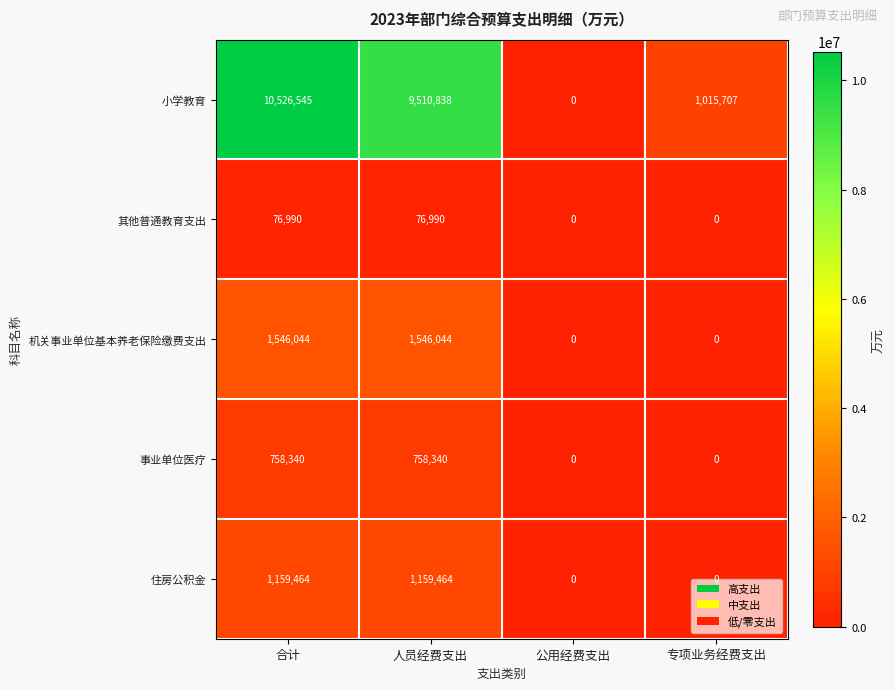

How many 机关事业单位基本养老保险缴费支出 values are between 0 and 1546044?

4